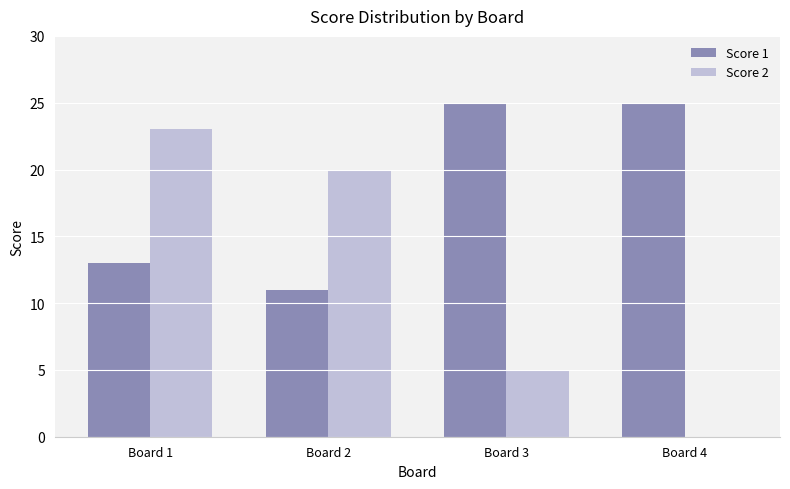

Reading left to right, transcribe all the data shown in this chart.

Score 1: Board 1=13	Board 2=11	Board 3=25	Board 4=25
Score 2: Board 1=23	Board 2=20	Board 3=5	Board 4=0